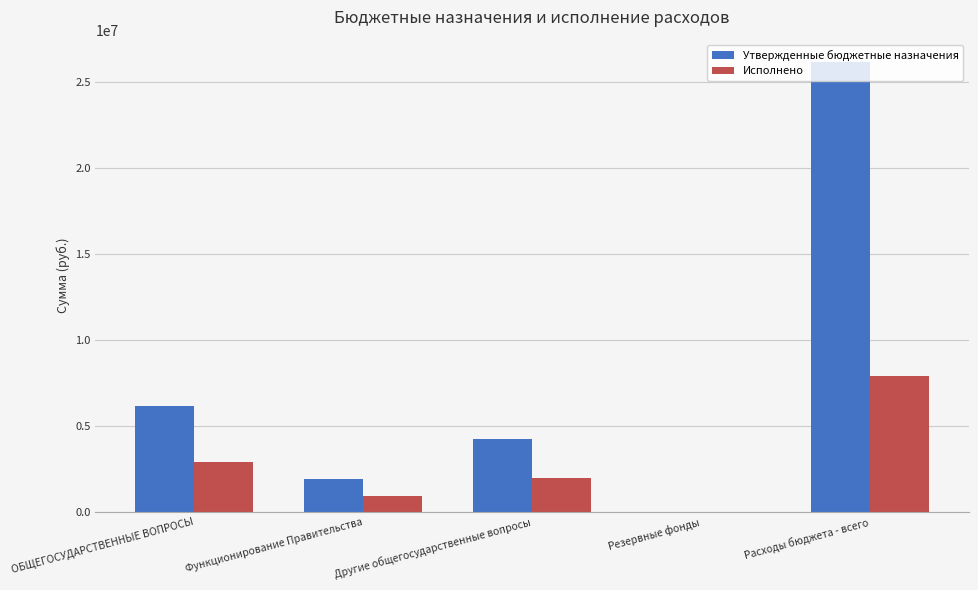

Which series has the widest spread of values?

Утвержденные бюджетные назначения